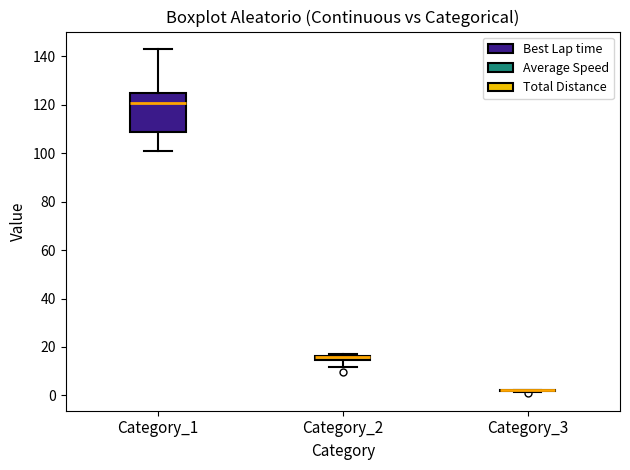

Which box is the tallest, from its lower edge to its upper edge?

Category_1